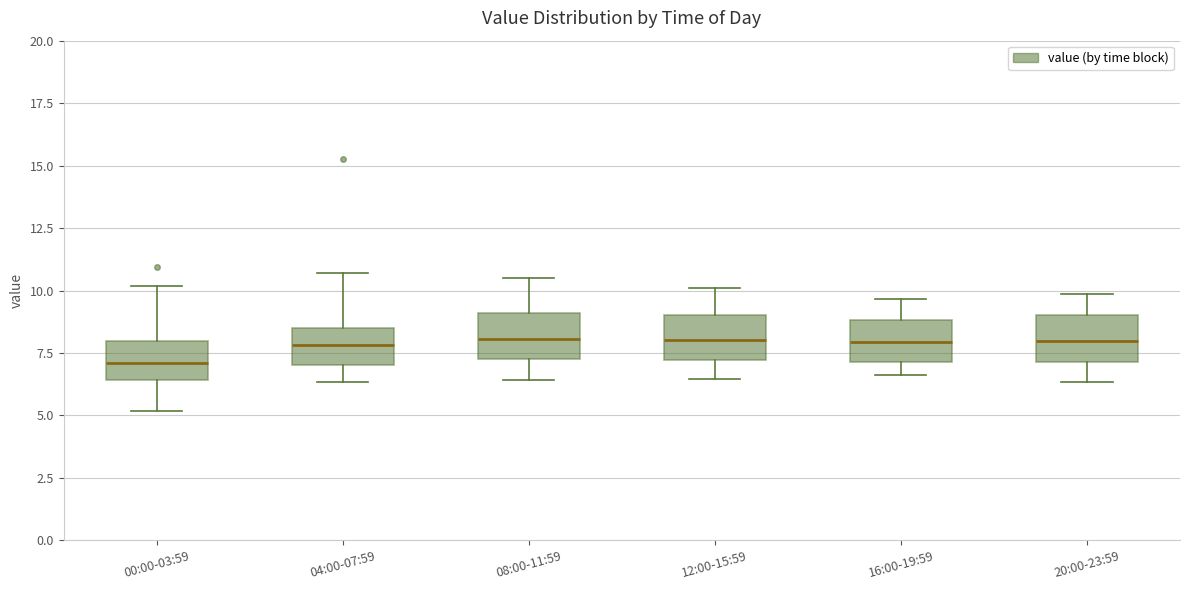

Reading left to right, transcribe this box plot: for each box, give where its median line is, the range the box spans, and where its two whiskers end, as read against the y-axis. The values are not printed on the chart, so give them approximately, as read against the axis.

00:00-03:59: median 7.0, box 6.5 to 8.0, whiskers 5.0 to 10.0
04:00-07:59: median 8.0, box 7.0 to 8.5, whiskers 6.5 to 10.5
08:00-11:59: median 8.0, box 7.5 to 9.0, whiskers 6.5 to 10.5
12:00-15:59: median 8.0, box 7.0 to 9.0, whiskers 6.5 to 10.0
16:00-19:59: median 8.0, box 7.0 to 9.0, whiskers 6.5 to 9.5
20:00-23:59: median 8.0, box 7.0 to 9.0, whiskers 6.5 to 10.0